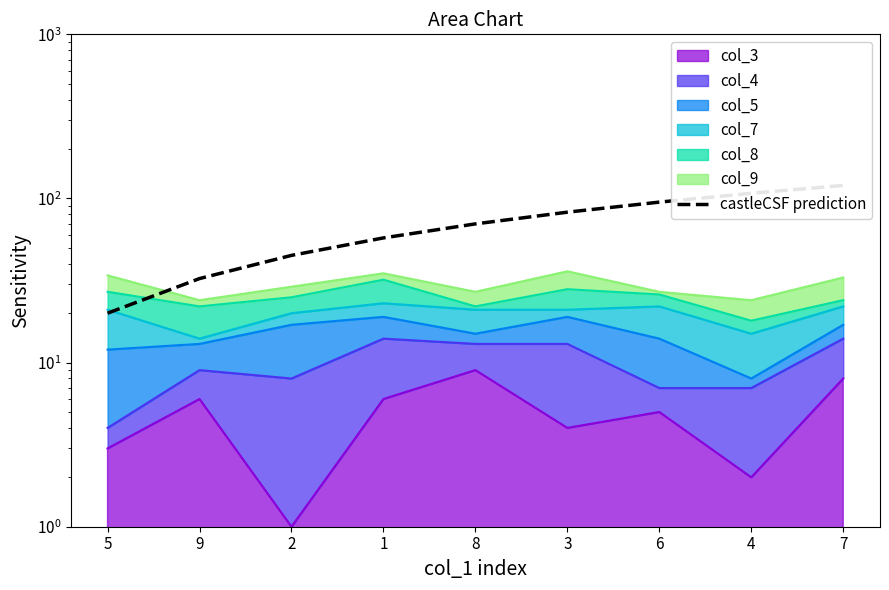

Approximately how many times larger is the value at 7 compared to 1?

2.1